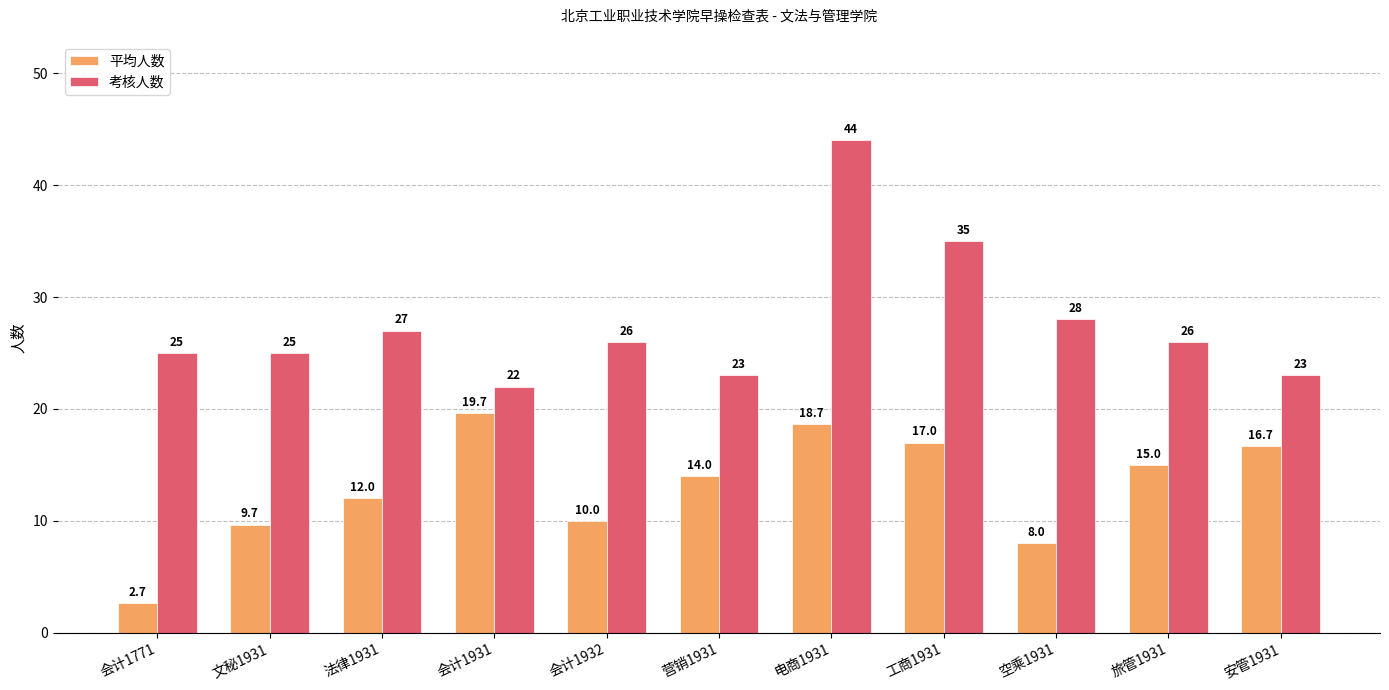

Are the bars grouped side by side (vs. stacked)?

Yes